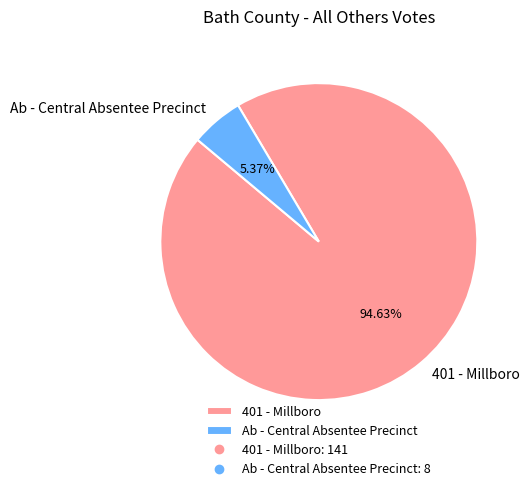

Does 401 - Millboro represent more than half of the total?

Yes